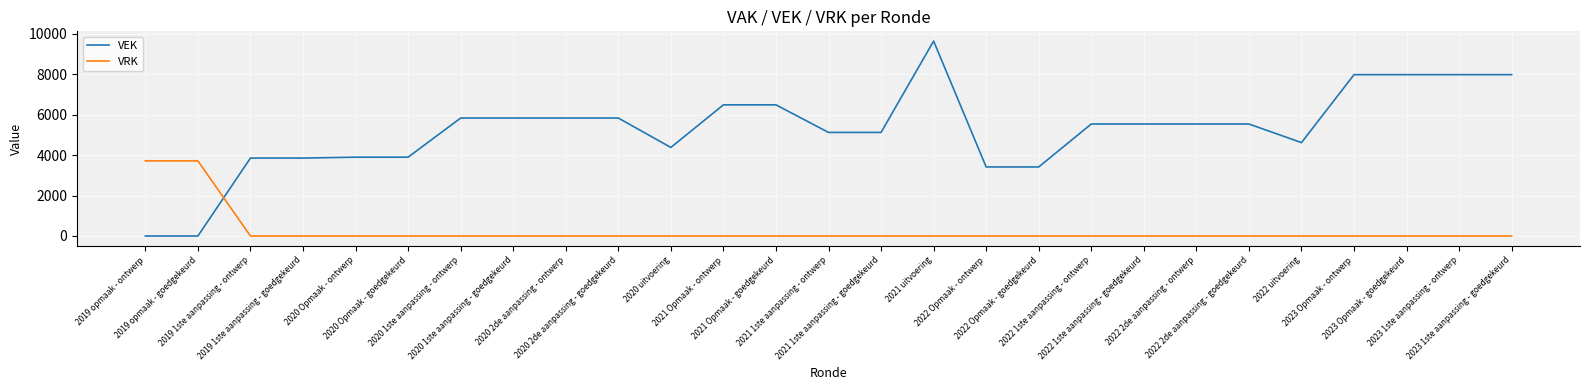

How many times do VEK and VRK cross each other?

1